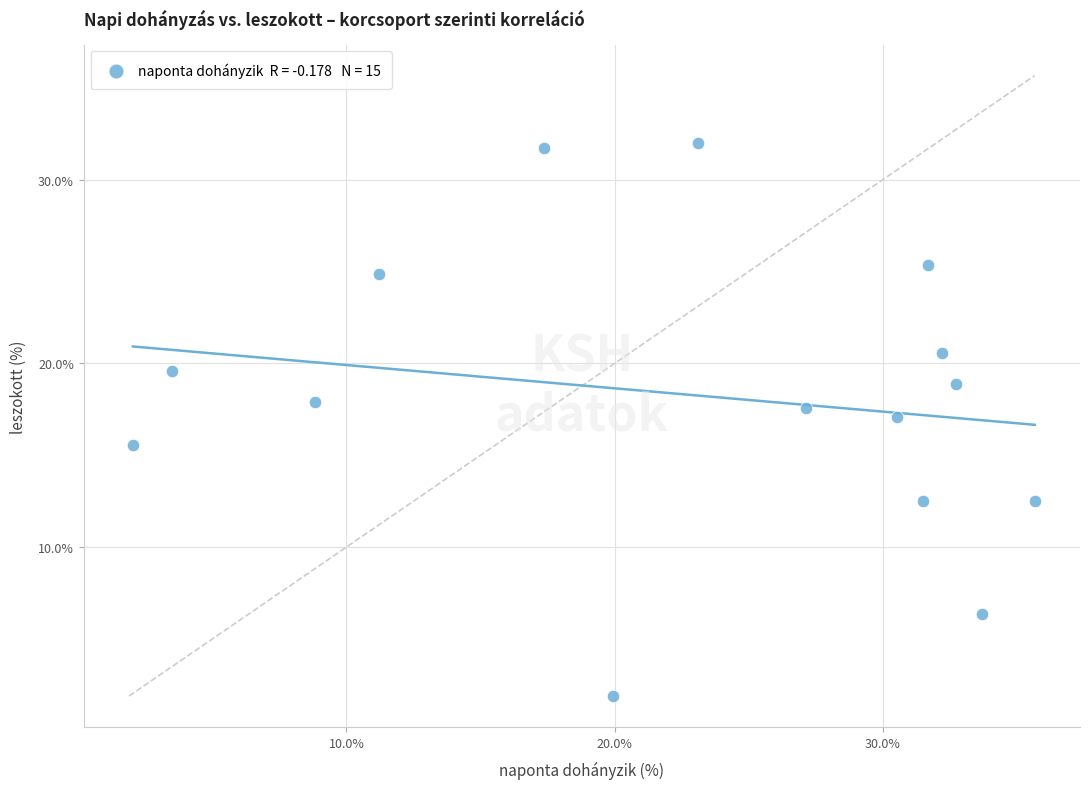

What is the range of Y values (max minus min)?

30.1